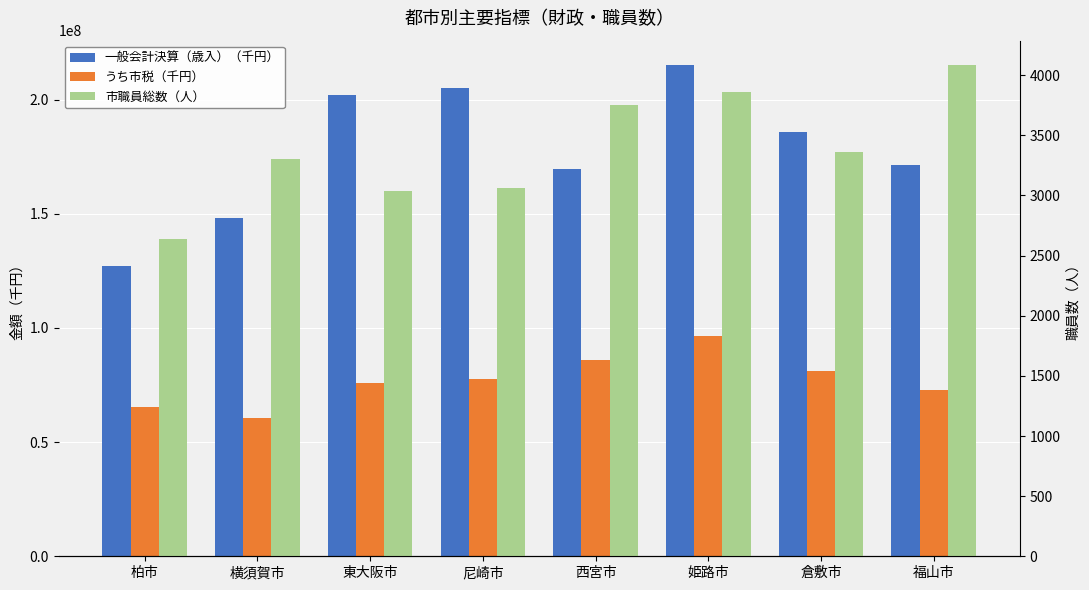

At 倉敷市, list the series in order from smallest to largest.

市職員総数（人）, うち市税（千円）, 一般会計決算（歳入）（千円）